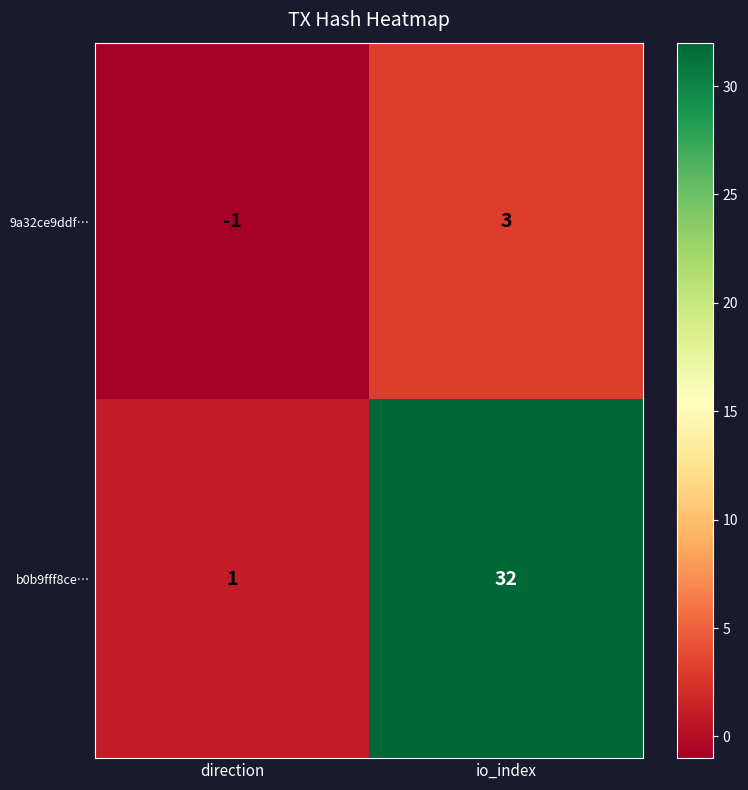

Where is b0b9fff8ce… nearest to the value 16?

direction